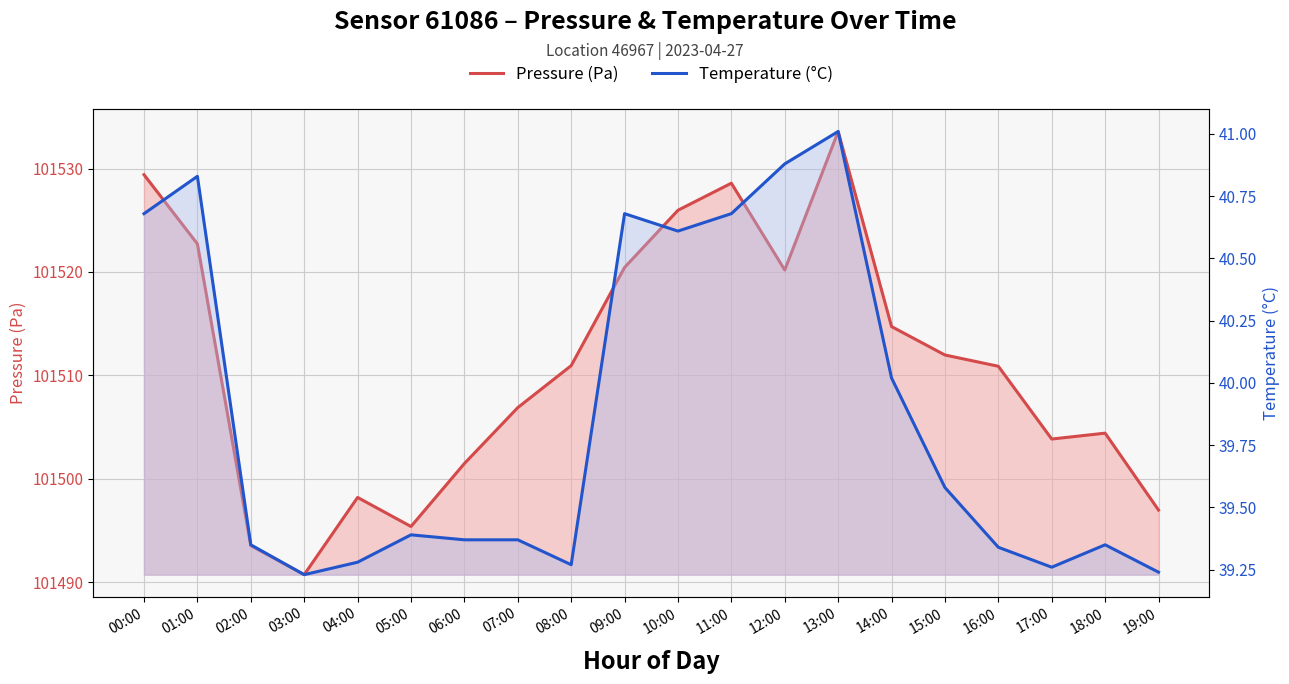

Which has a higher value, 11:00 or 02:00?

11:00